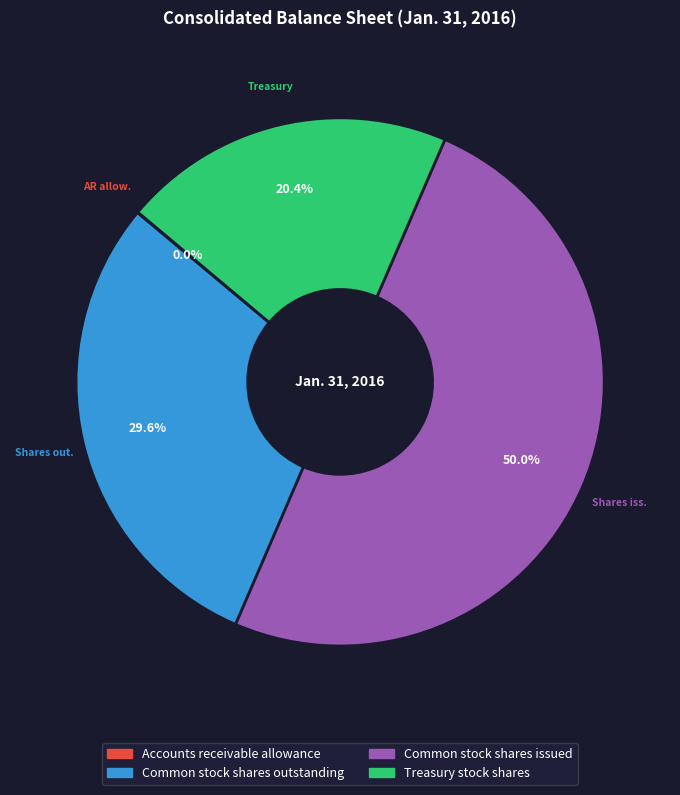

What is the ratio of the value at Treasury stock shares to the value at Common stock shares outstanding?

0.7